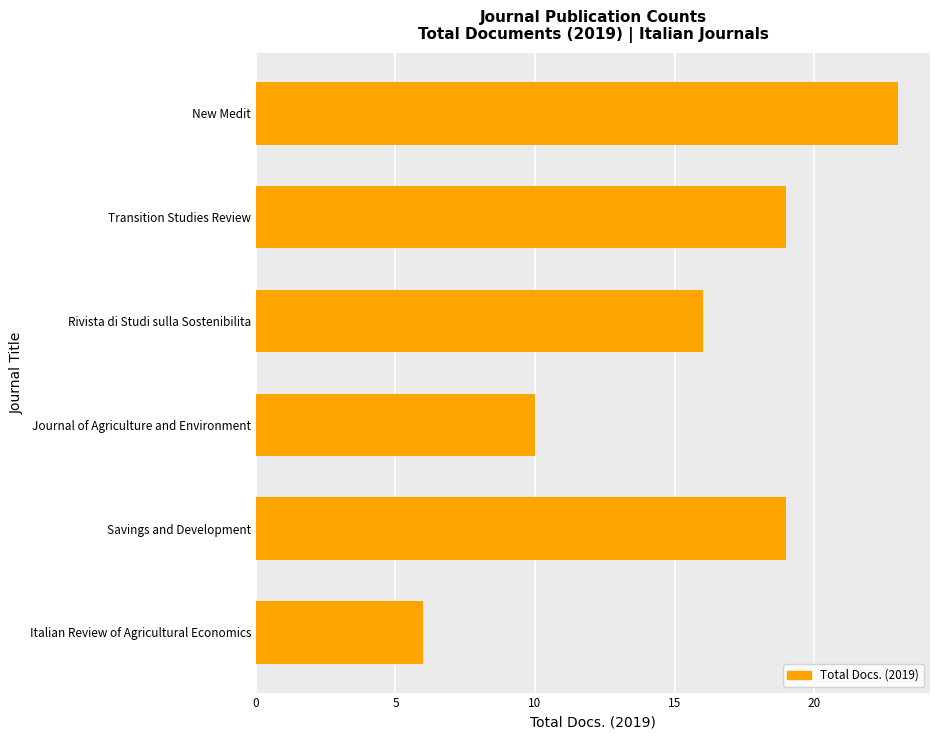

Reading bottom to top, what are all the values shown in this chart?

6	19	10	16	19	23